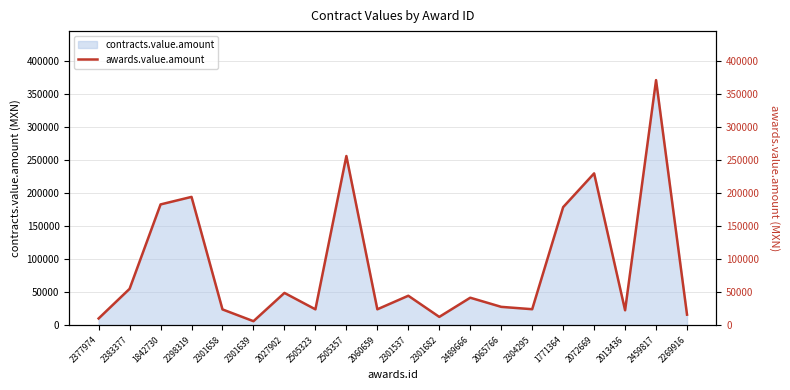

The chart shows a value of 15871.0 at 2269916. True or false?

True